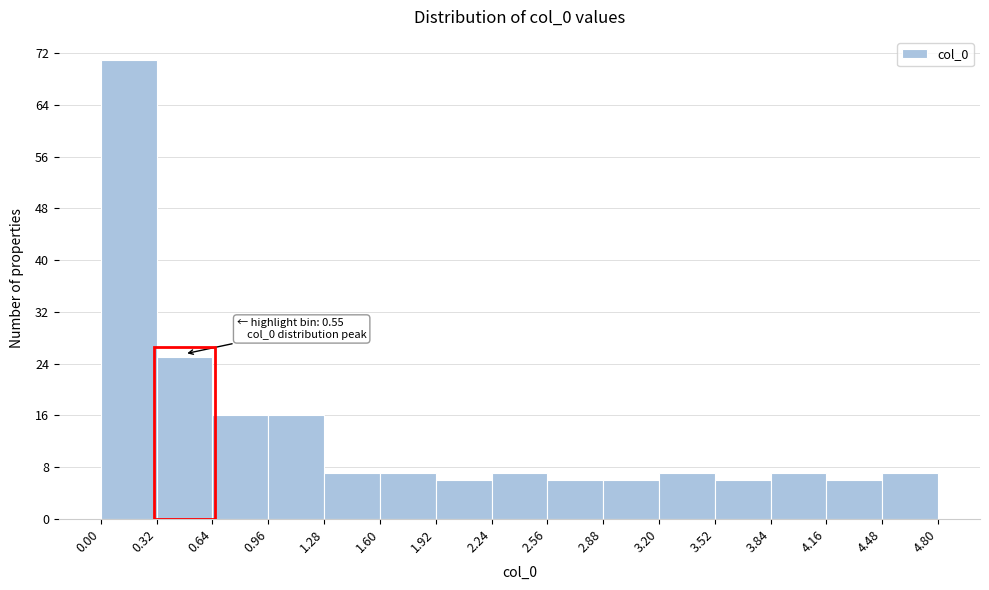

Over which range of the x-axis is the bar tallest?

0.00 to 0.32